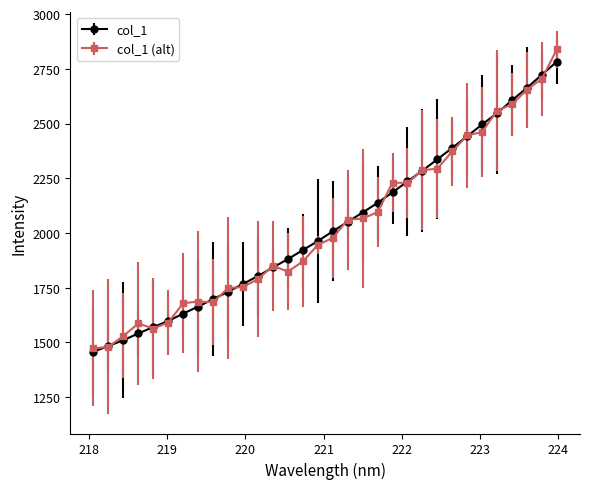

True or false: col_1 (alt) has more than 0 interior local peaks.

True